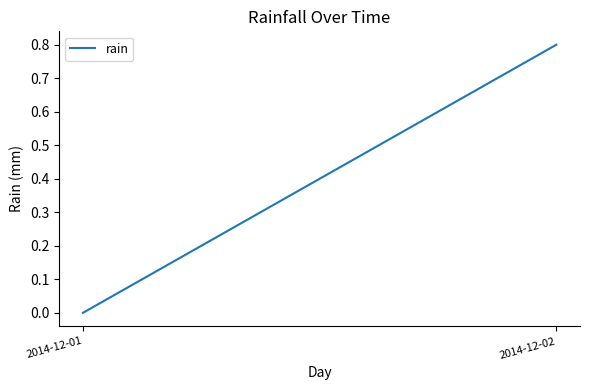

List the labels in order of value, smallest first.

2014-12-01, 2014-12-02